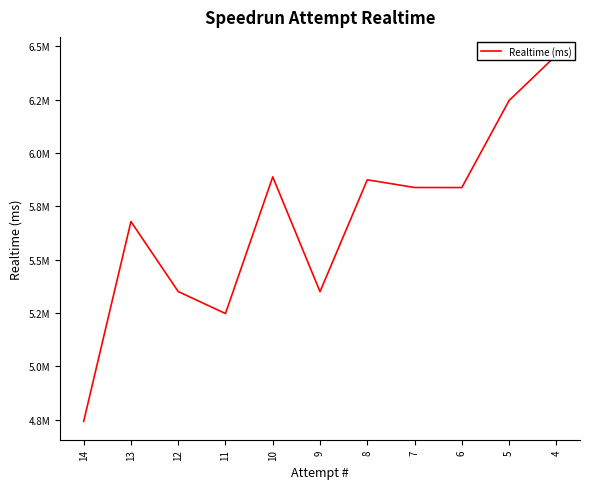

How many points are lower than both their immediate neighbors (excluding endpoints)?

3